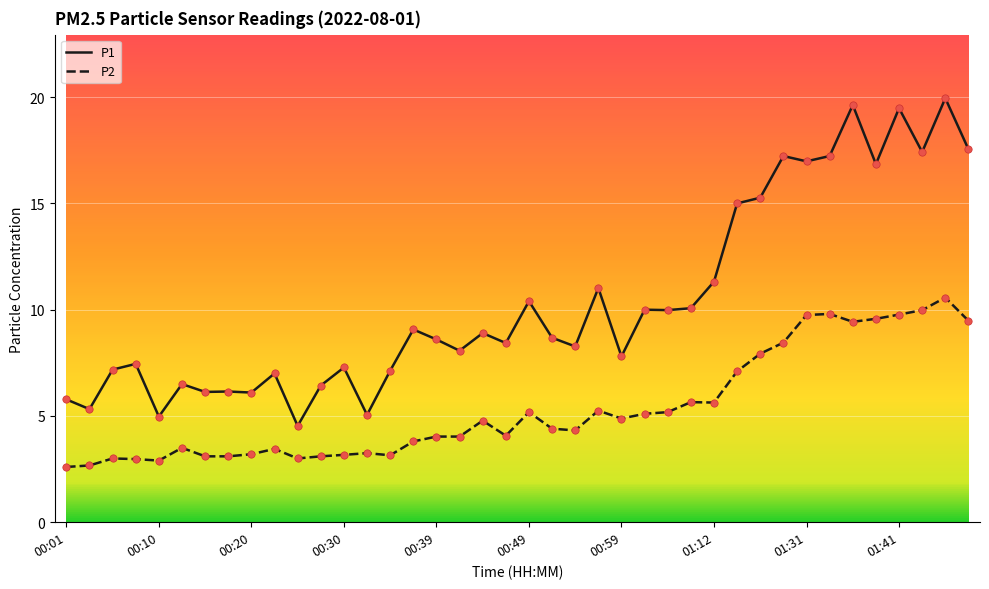

What is the difference between the maximum and minimum values in the P1 series?

15.4